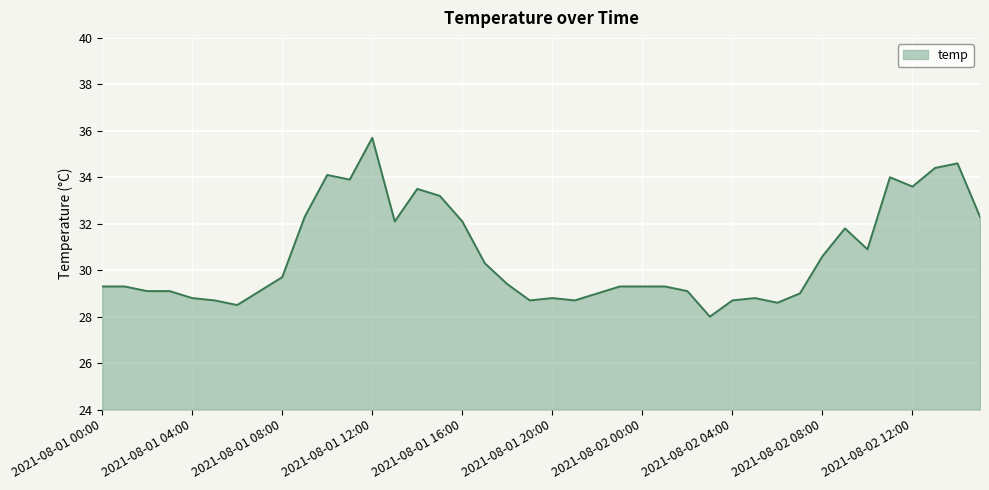

What is the greatest value displayed?

35.7